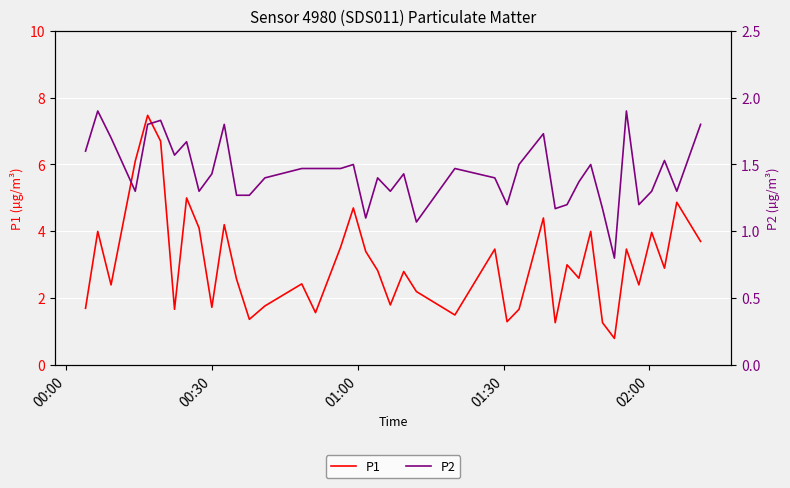

Is this an area chart (filled region under the line)?

No